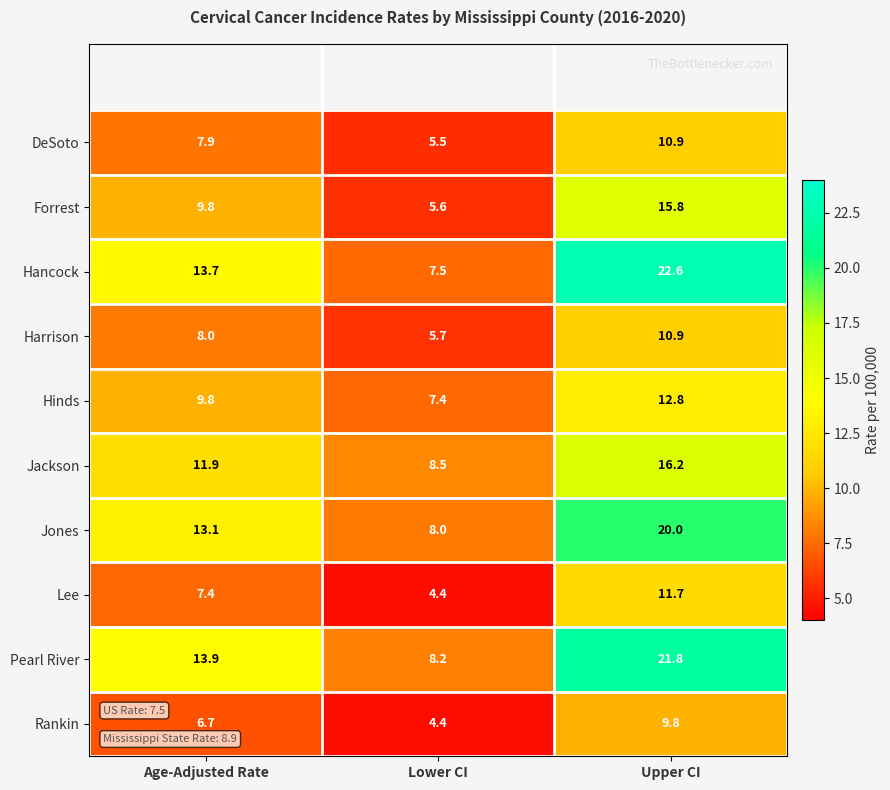

Which series has the largest total across all categories?

Pearl River